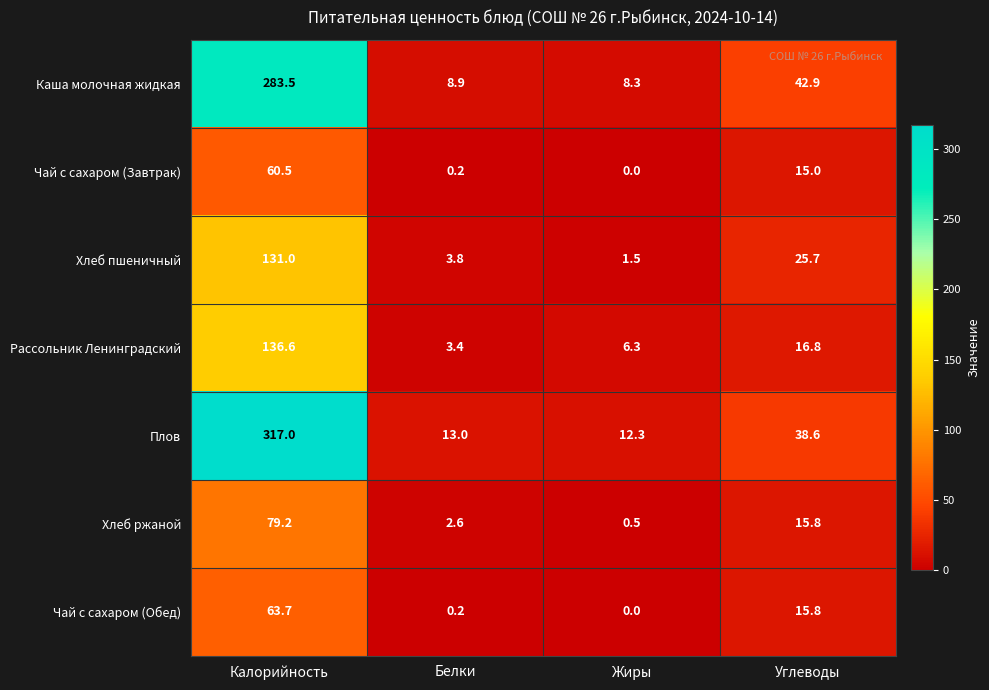

What is the total value across all series at Жиры?

28.9